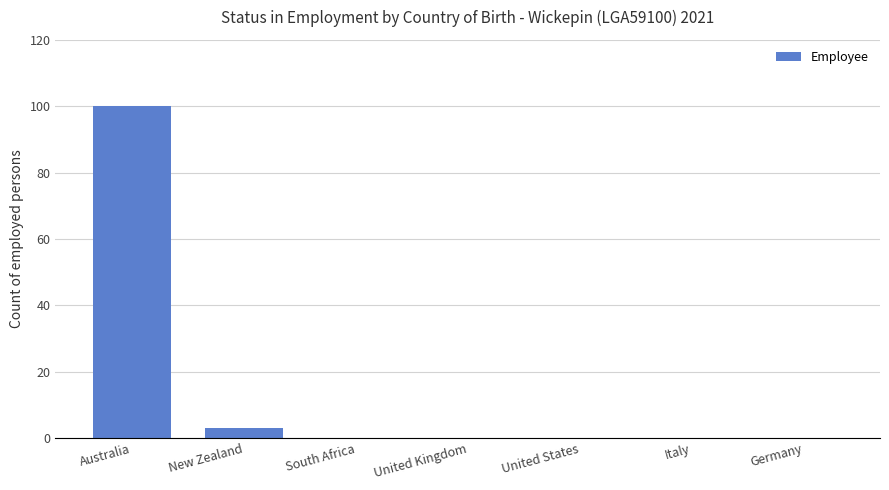

What is the maximum value shown in the chart?

100